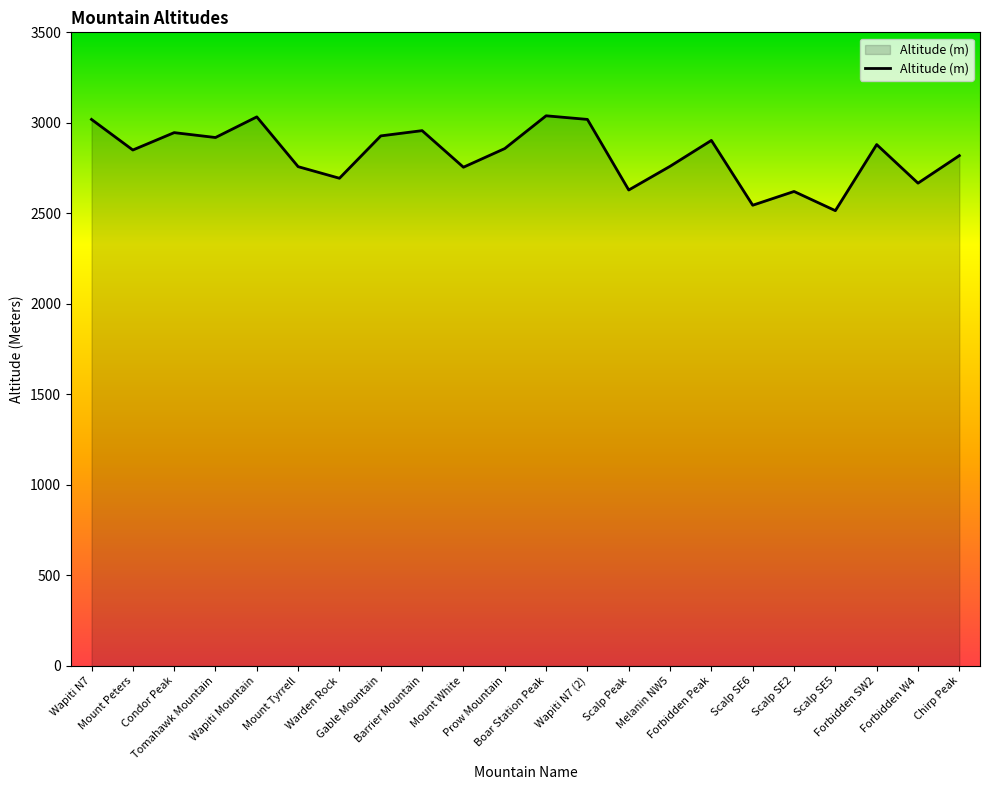

How many lines are shown in the chart?

1